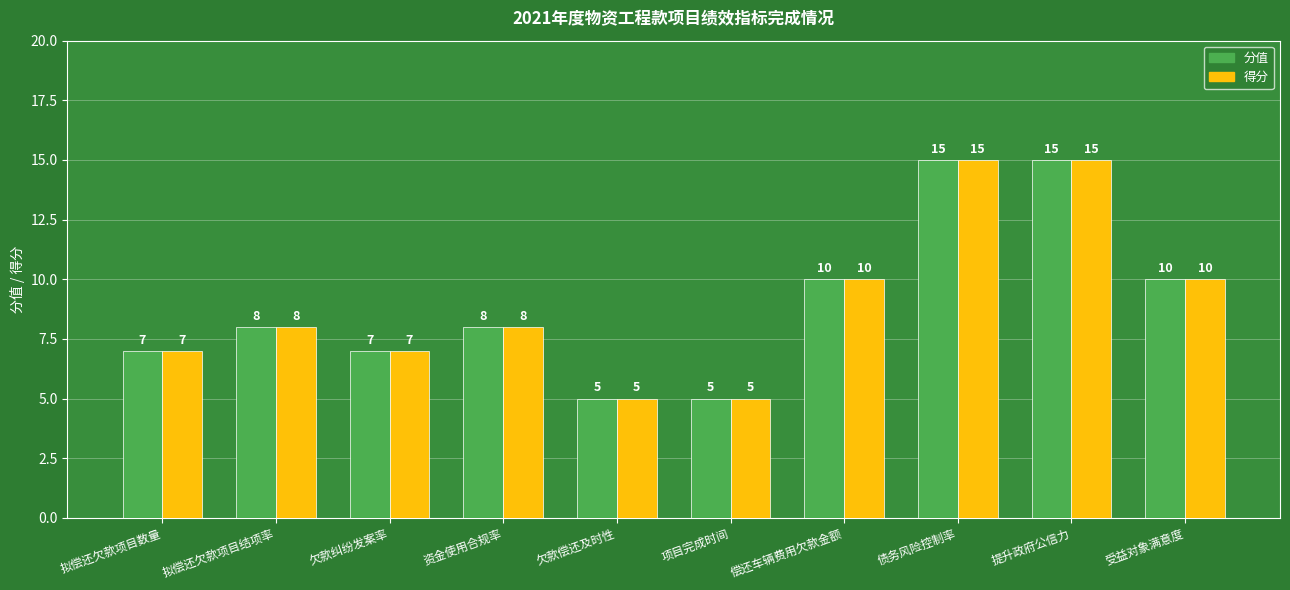

Is it true that 分值 equals 12 at 拟偿还欠款项目结项率?

False